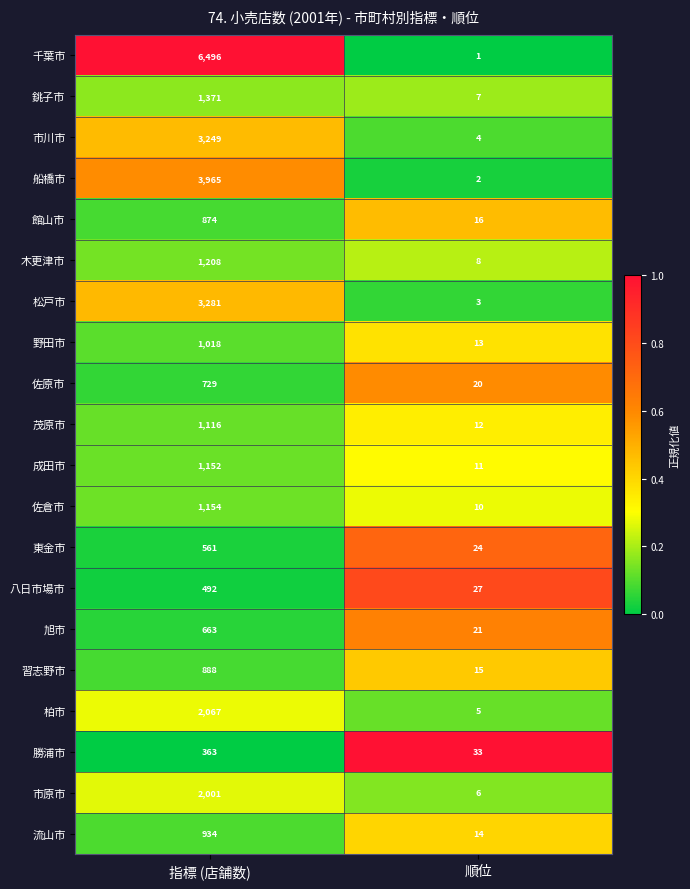

At which label does 流山市 reach its minimum?

順位